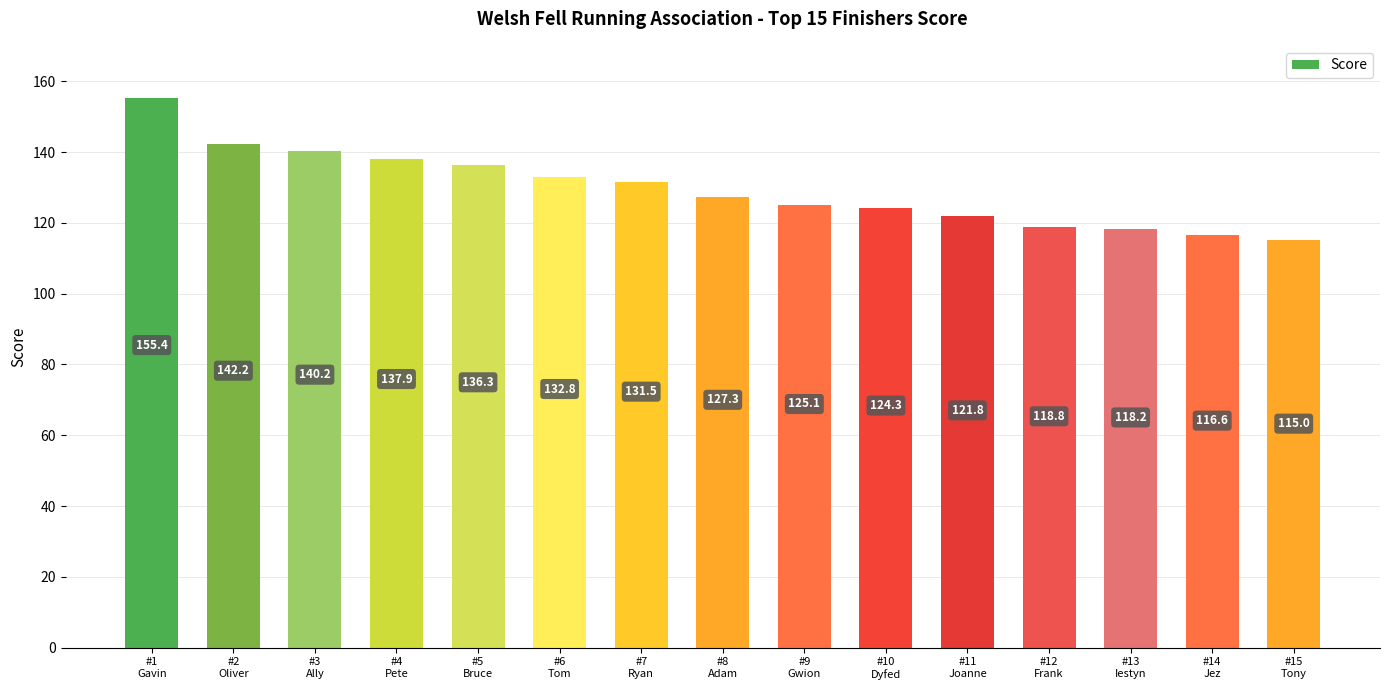

How many data points does each series have?

15